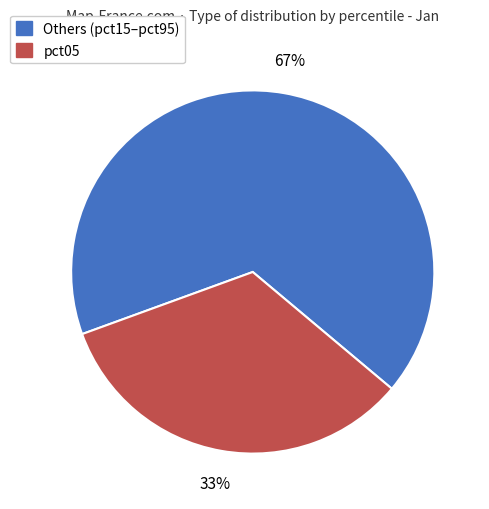

Does any single category account for the majority?

Yes